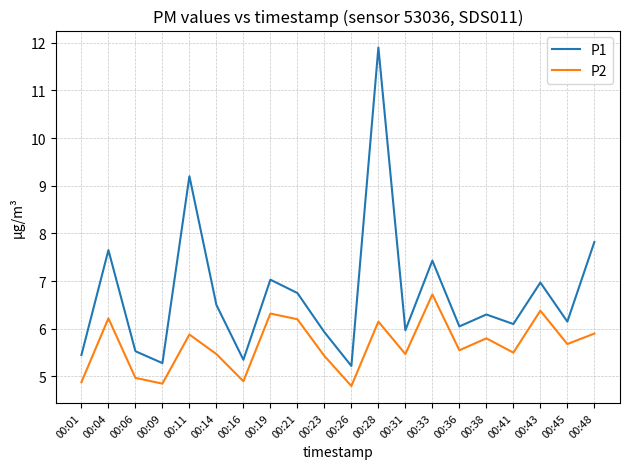

How many lines are shown in the chart?

2